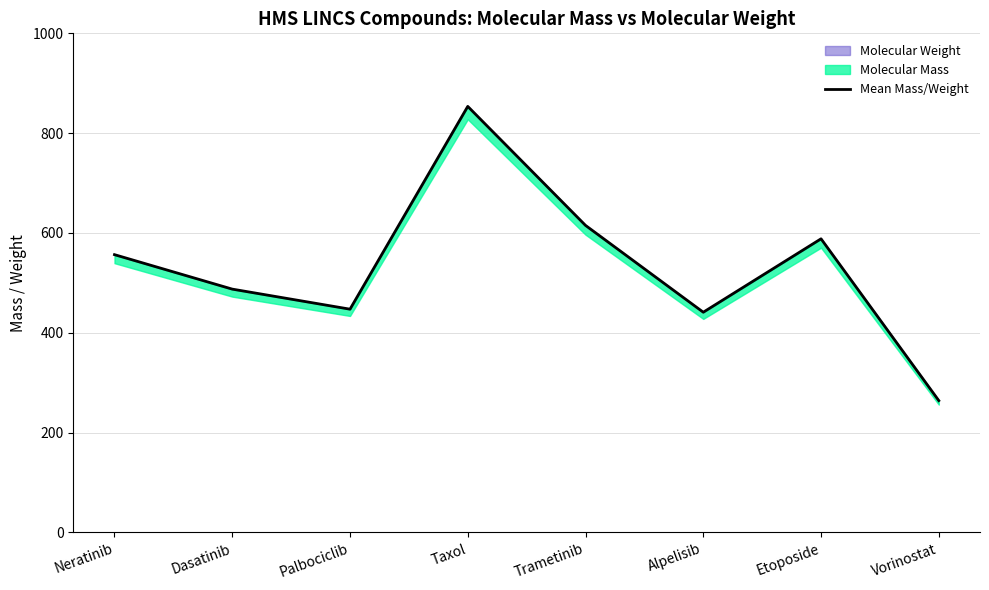

Reading left to right, list all the values displayed in this chart.

556.6	487.6	447.4	853.6	615.2	441.3	588.4	264.2